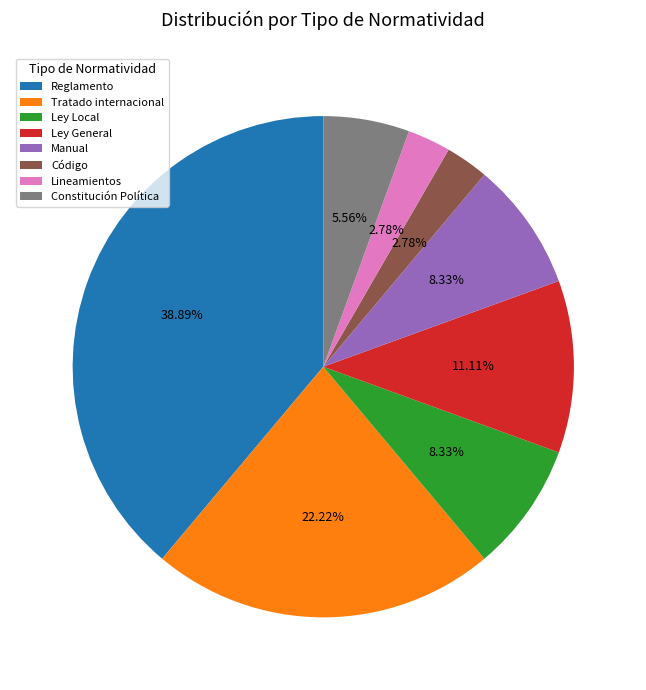

How many slices are in this pie chart?

8